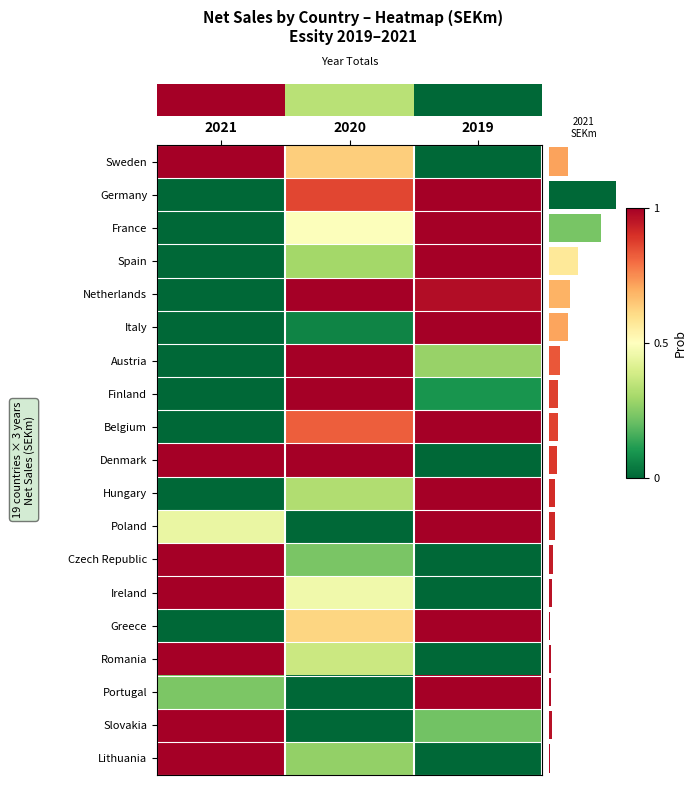

Reading left to right, what are all the values shown in this chart?

Sweden: 2021=1.0	2020=0.6	2019=0.0
Germany: 2021=0.0	2020=0.9	2019=1.0
France: 2021=0.0	2020=0.5	2019=1.0
Spain: 2021=0.0	2020=0.3	2019=1.0
Netherlands: 2021=0.0	2020=1.0	2019=1.0
Italy: 2021=0.0	2020=0.1	2019=1.0
Austria: 2021=0.0	2020=1.0	2019=0.3
Finland: 2021=0.0	2020=1.0	2019=0.1
Belgium: 2021=0.0	2020=0.8	2019=1.0
Denmark: 2021=1.0	2020=1.0	2019=0.0
Hungary: 2021=0.0	2020=0.3	2019=1.0
Poland: 2021=0.4	2020=0.0	2019=1.0
Czech Republic: 2021=1.0	2020=0.2	2019=0.0
Ireland: 2021=1.0	2020=0.5	2019=0.0
Greece: 2021=0.0	2020=0.6	2019=1.0
Romania: 2021=1.0	2020=0.4	2019=0.0
Portugal: 2021=0.2	2020=0.0	2019=1.0
Slovakia: 2021=1.0	2020=0.0	2019=0.2
Lithuania: 2021=1.0	2020=0.3	2019=0.0